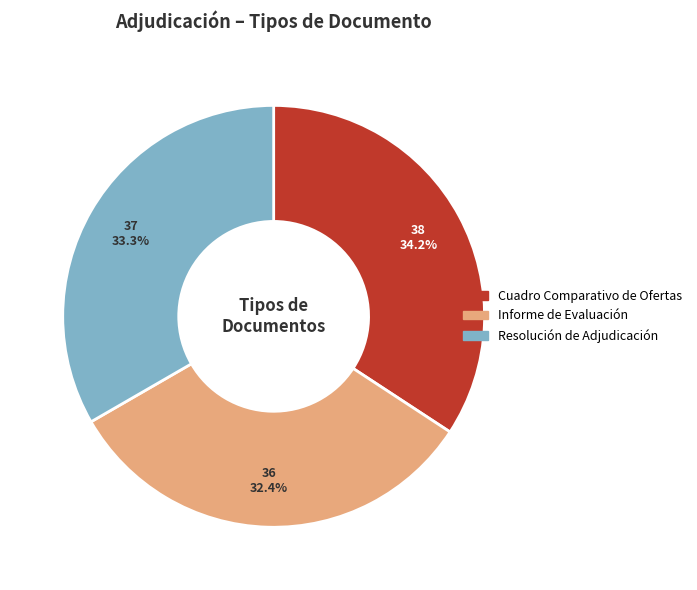

Approximately how many times larger is the value at Cuadro Comparativo de Ofertas compared to Resolución de Adjudicación?

1.0